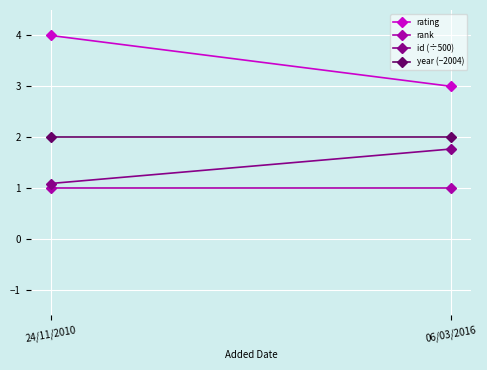

Reading right to left, transcribe all the data shown in this chart.

rating: 06/03/2016=3.0	24/11/2010=4.0
rank: 06/03/2016=1.0	24/11/2010=1.0
id (÷500): 06/03/2016=1.8	24/11/2010=1.1
year (−2004): 06/03/2016=2.0	24/11/2010=2.0